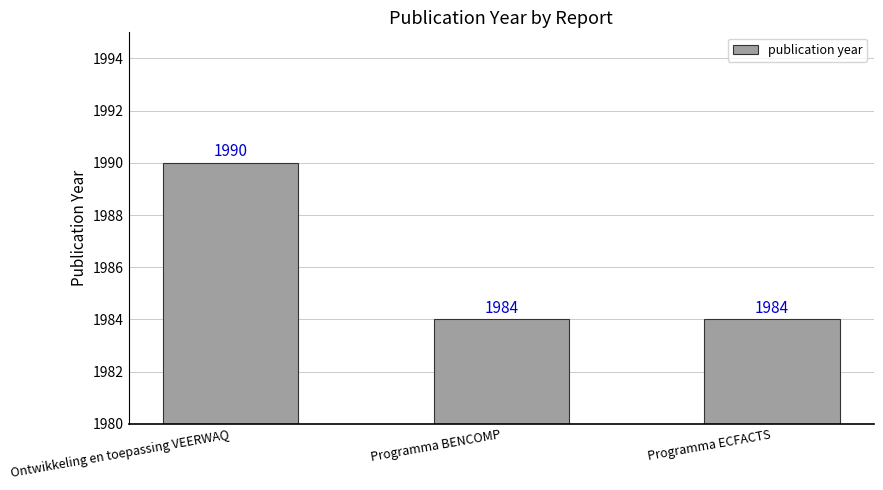

How many bars are there in total?

3